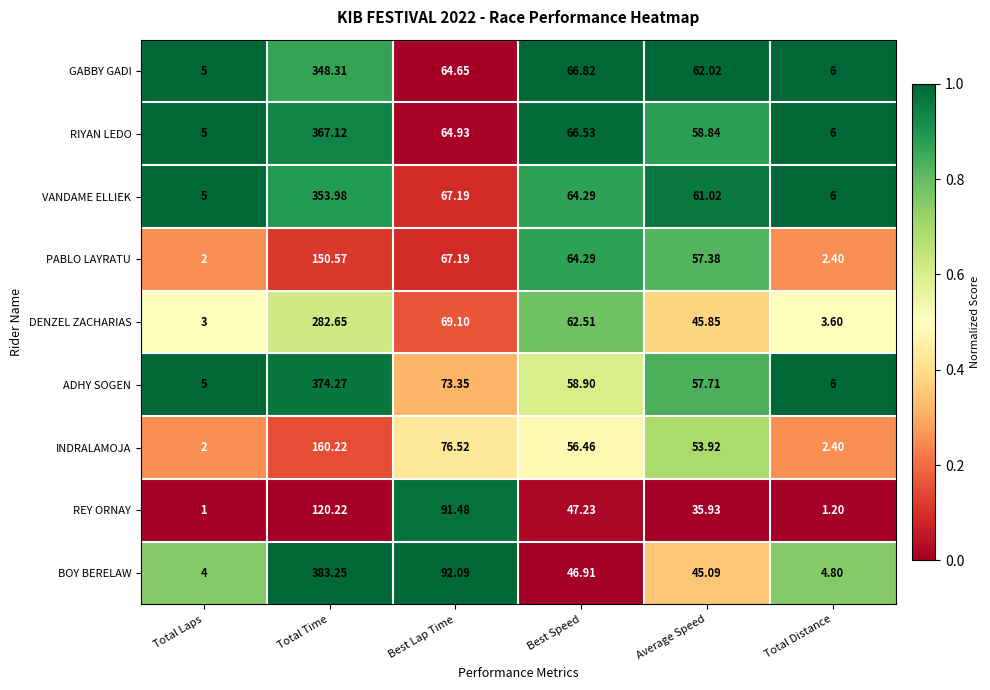

List the labels in order of REY ORNAY value, largest first.

Total Time, Best Lap Time, Best Speed, Average Speed, Total Distance, Total Laps